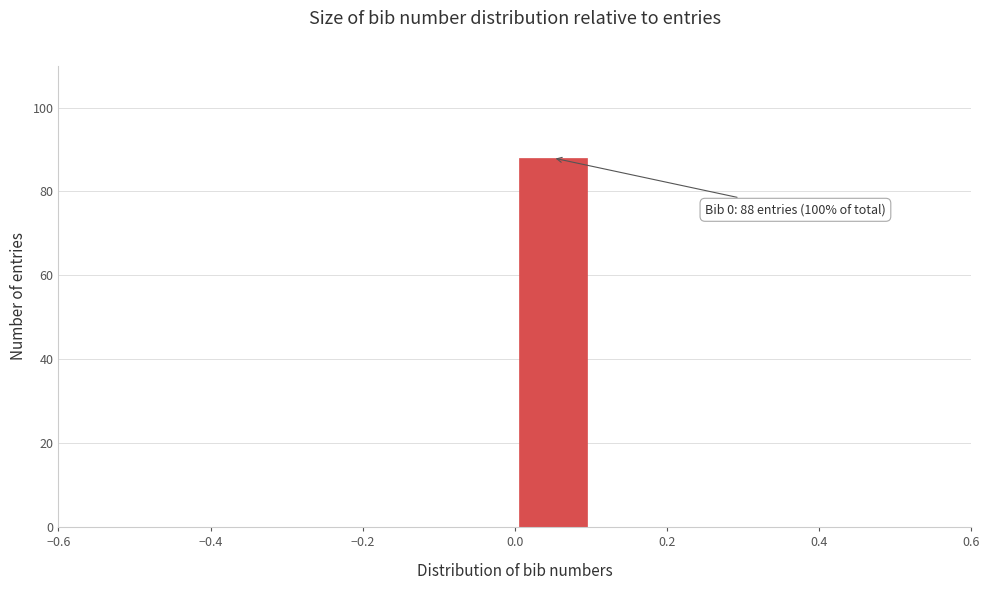

Which range on the x-axis has the tallest bar?

0.0 to 0.1